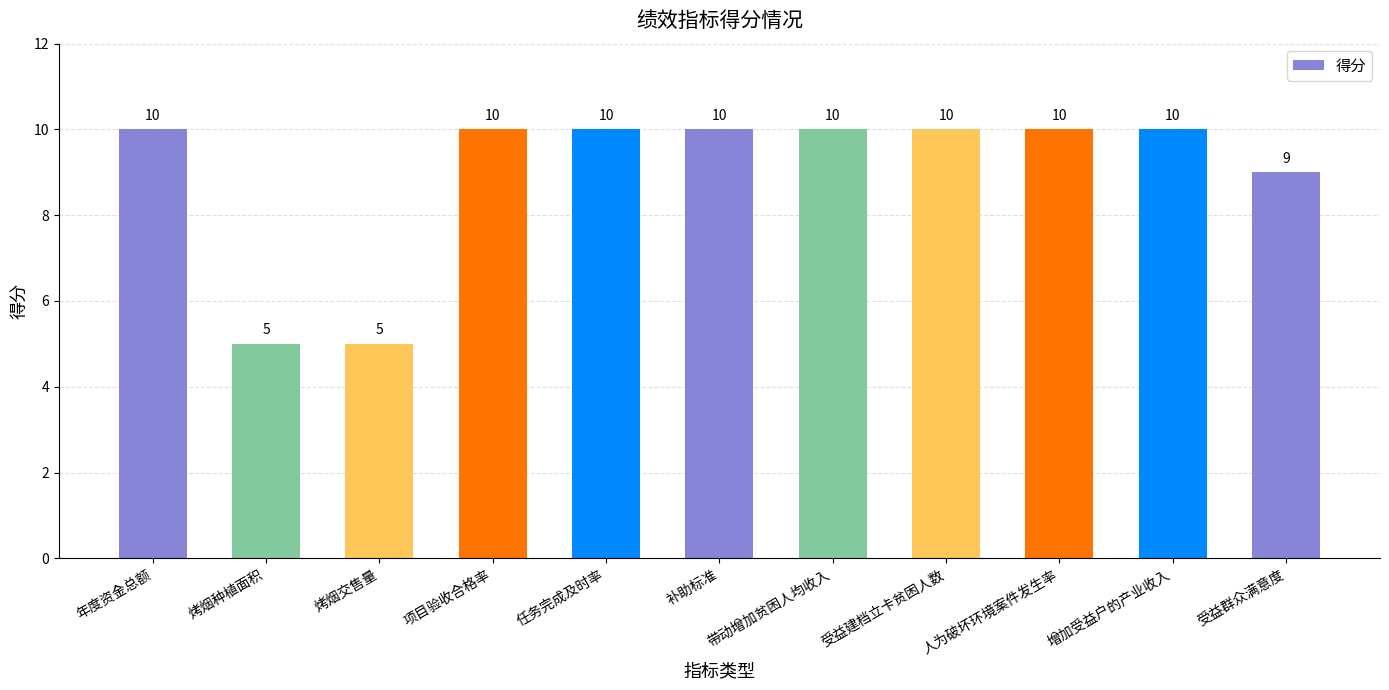

Reading left to right, list all the values displayed in this chart.

年度资金总额=10	烤烟种植面积=5	烤烟交售量=5	项目验收合格率=10	任务完成及时率=10	补助标准=10	带动增加贫困人均收入=10	受益建档立卡贫困人数=10	人为破坏环境案件发生率=10	增加受益户的产业收入=10	受益群众满意度=9